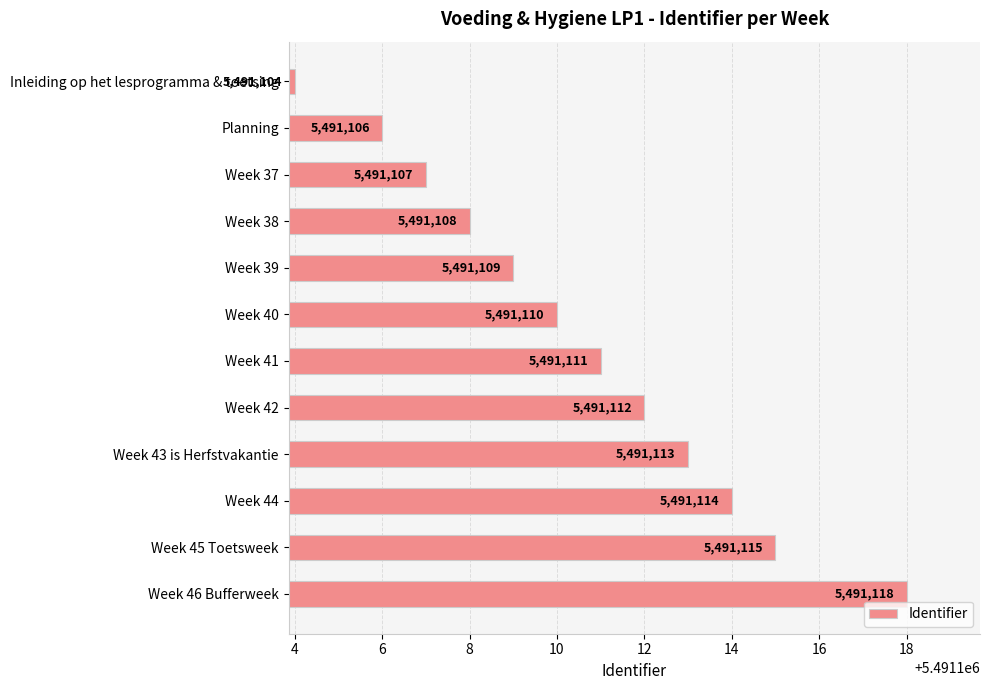

What is the ratio of the value at Week 43 is Herfstvakantie to the value at Week 45 Toetsweek?

1.0